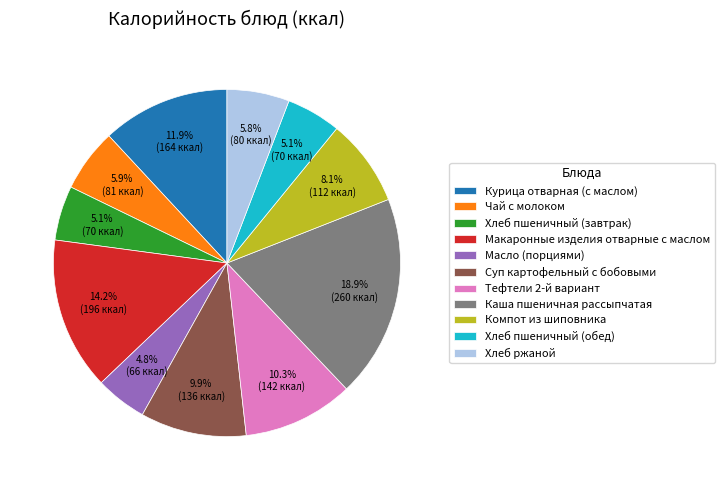

How many segments does this pie chart have?

11